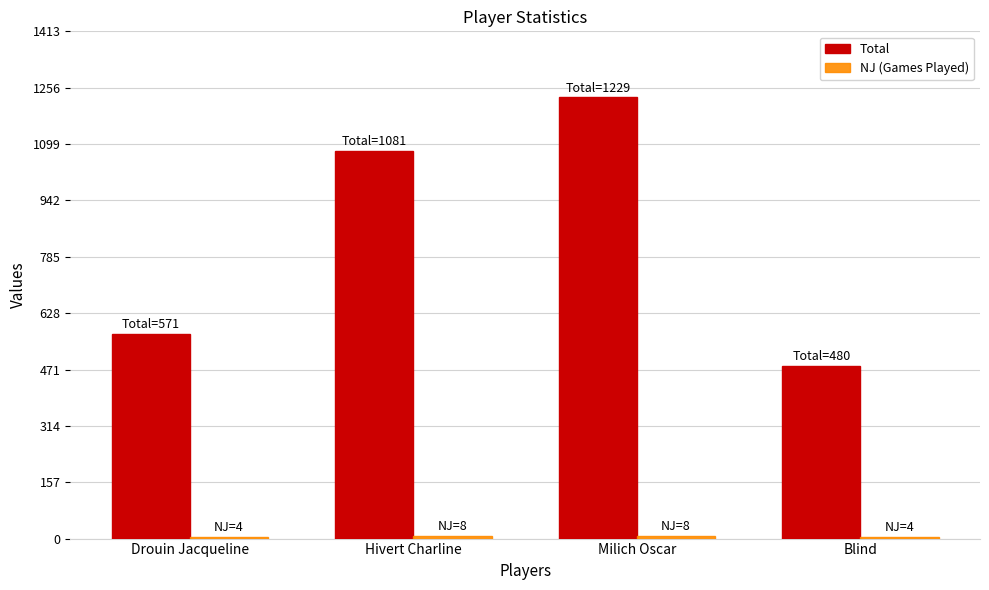

What is the greatest value displayed?

1229